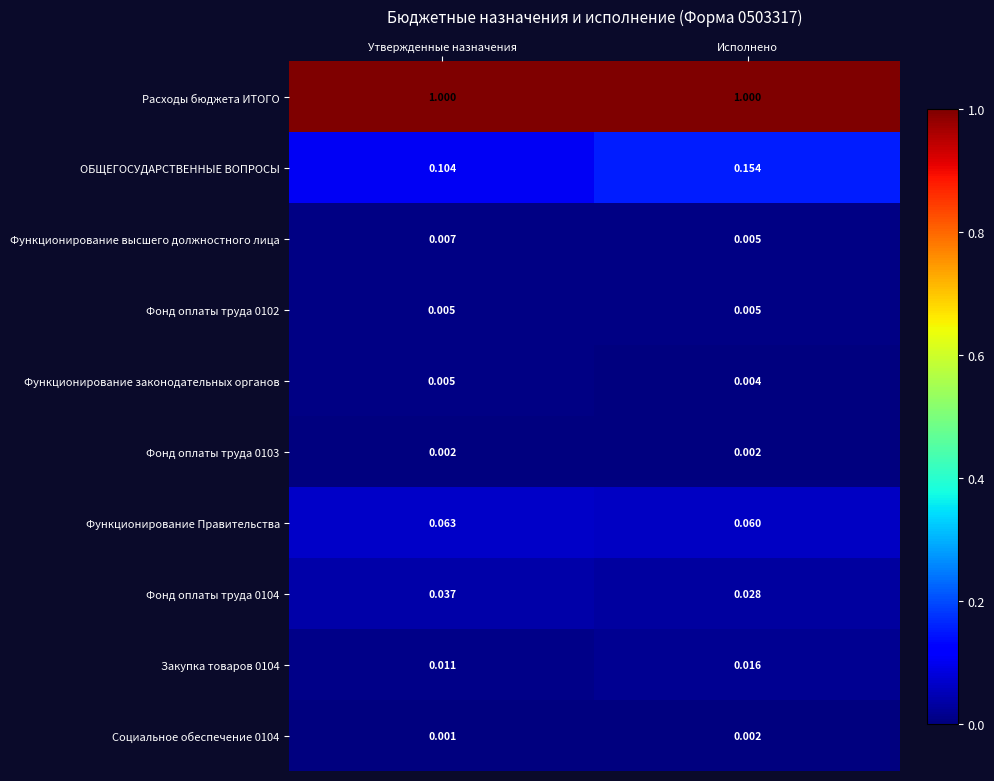

Between Утвержденные назначения and Исполнено, which series saw the biggest shift?

ОБЩЕГОСУДАРСТВЕННЫЕ ВОПРОСЫ